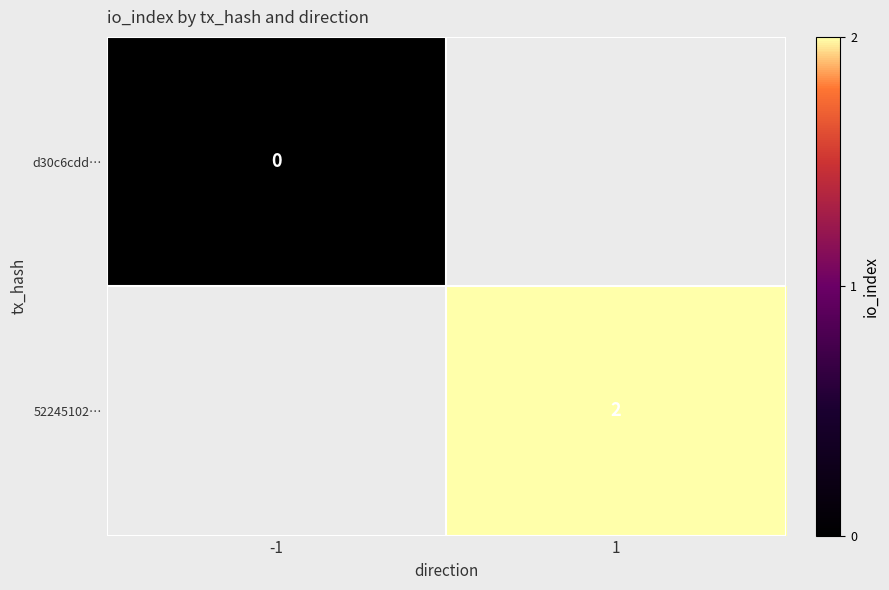

True or false: 52245102… has a value of 2 at 1.

True